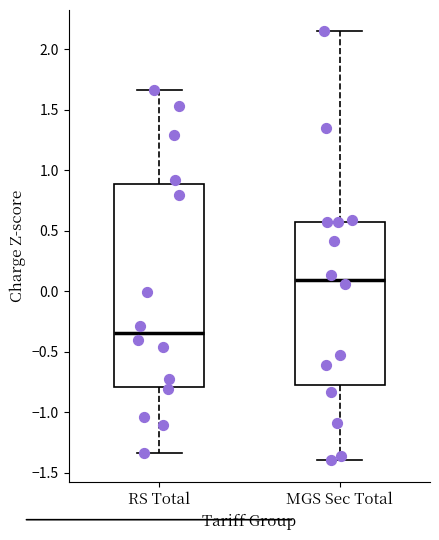

Which box is the tallest, from its lower edge to its upper edge?

RS Total